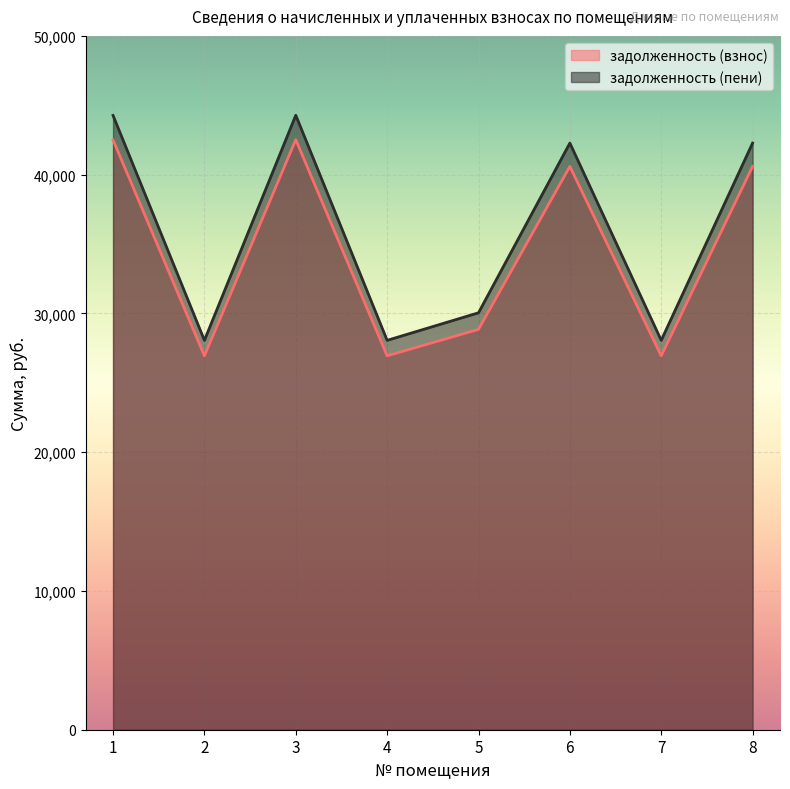

The задолженность (пени) series shows 30045.7 at 5. True or false?

True